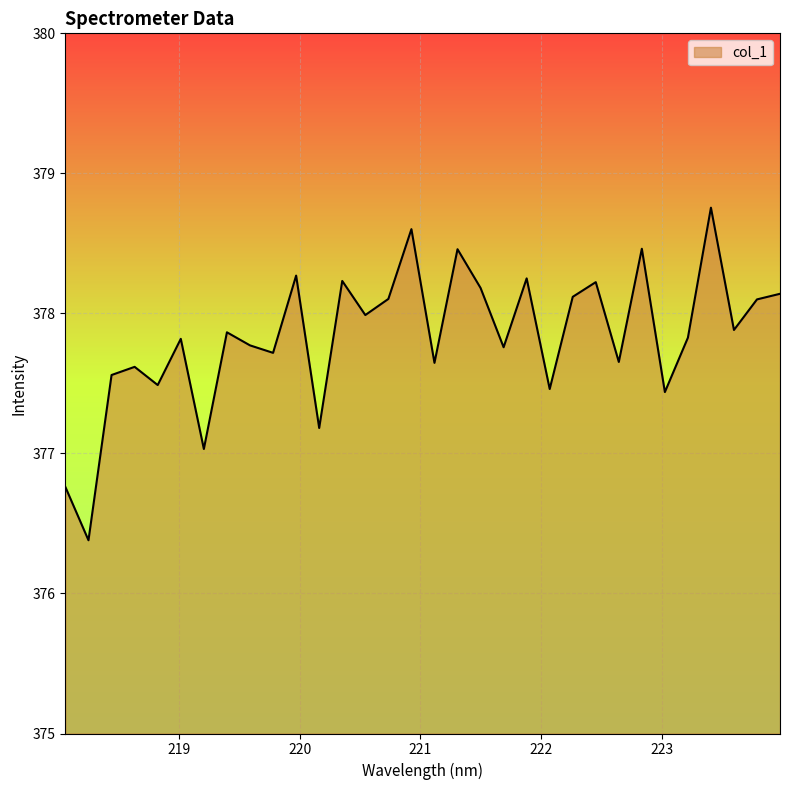

What is the difference between the maximum and minimum values?

2.4